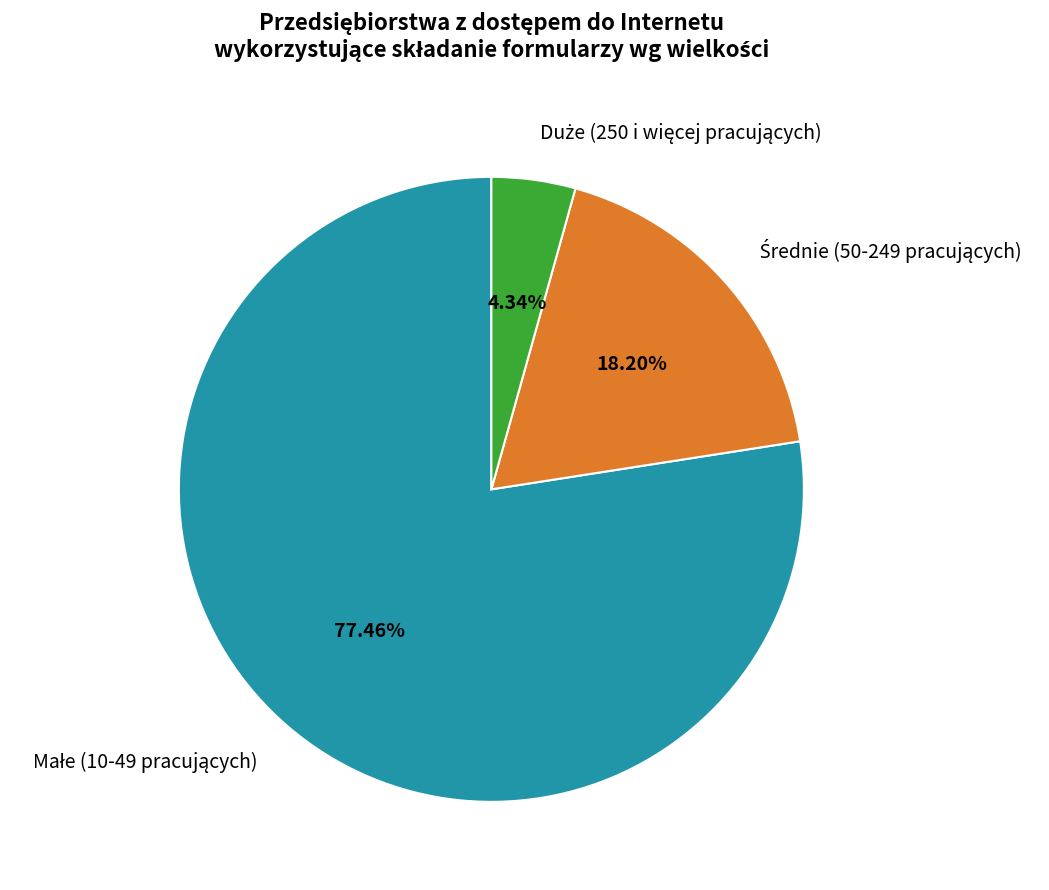

Count the number of slices in the pie.

3